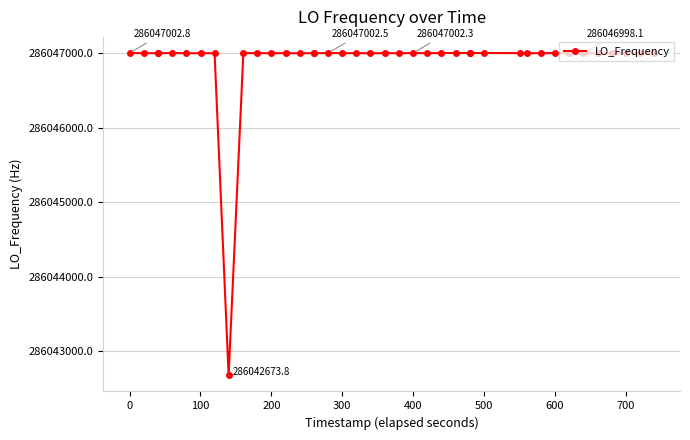

What is the maximum value shown in the chart?

286047002.8